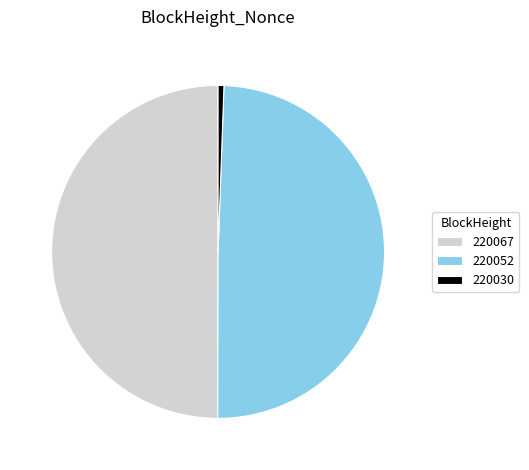

Approximately how many times larger is the value at 220067 compared to 220052?

1.0